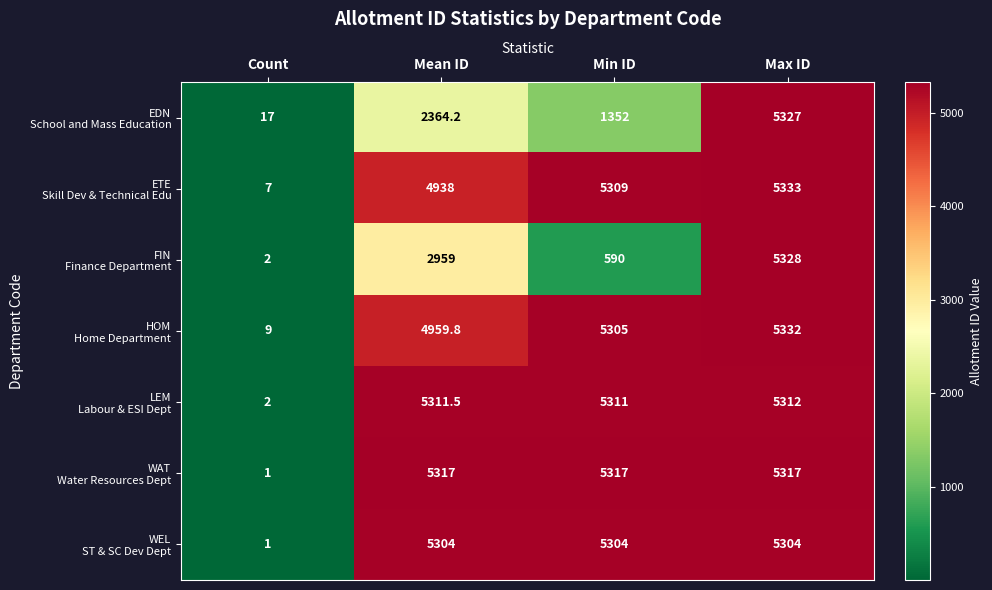

At how many categories does at least one series exceed 3020?

3